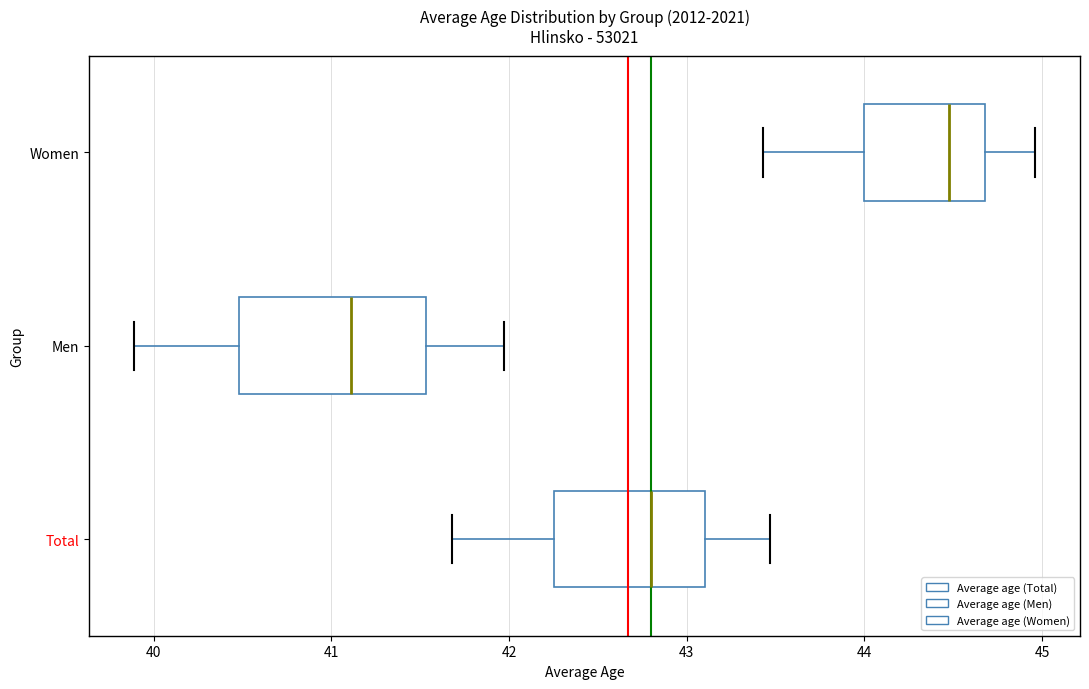

Which box's median line is the furthest to the right?

Women